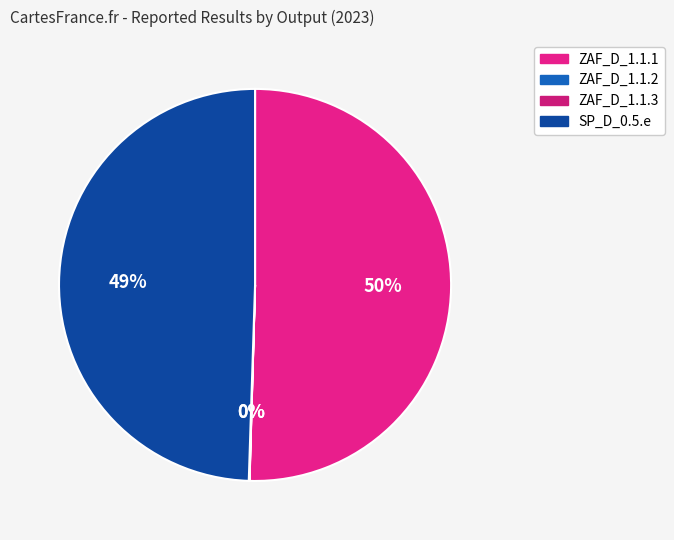

Is it true that ZAF_D_1.1.2 is 0% of the pie?

True